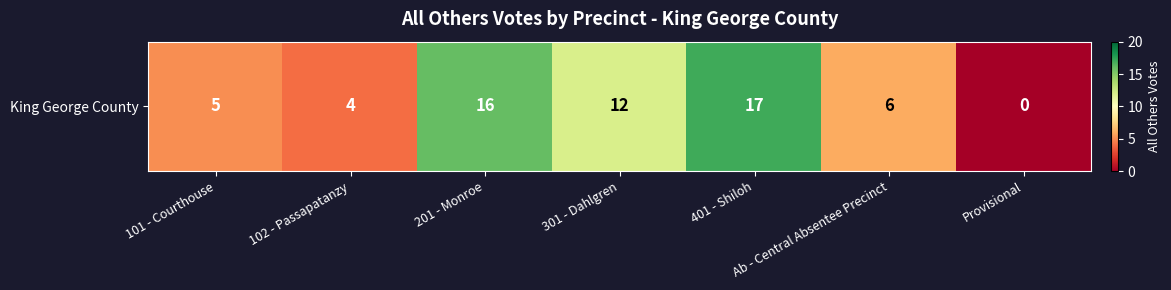

Is it true that the value at Ab - Central Absentee Precinct is 6?

True